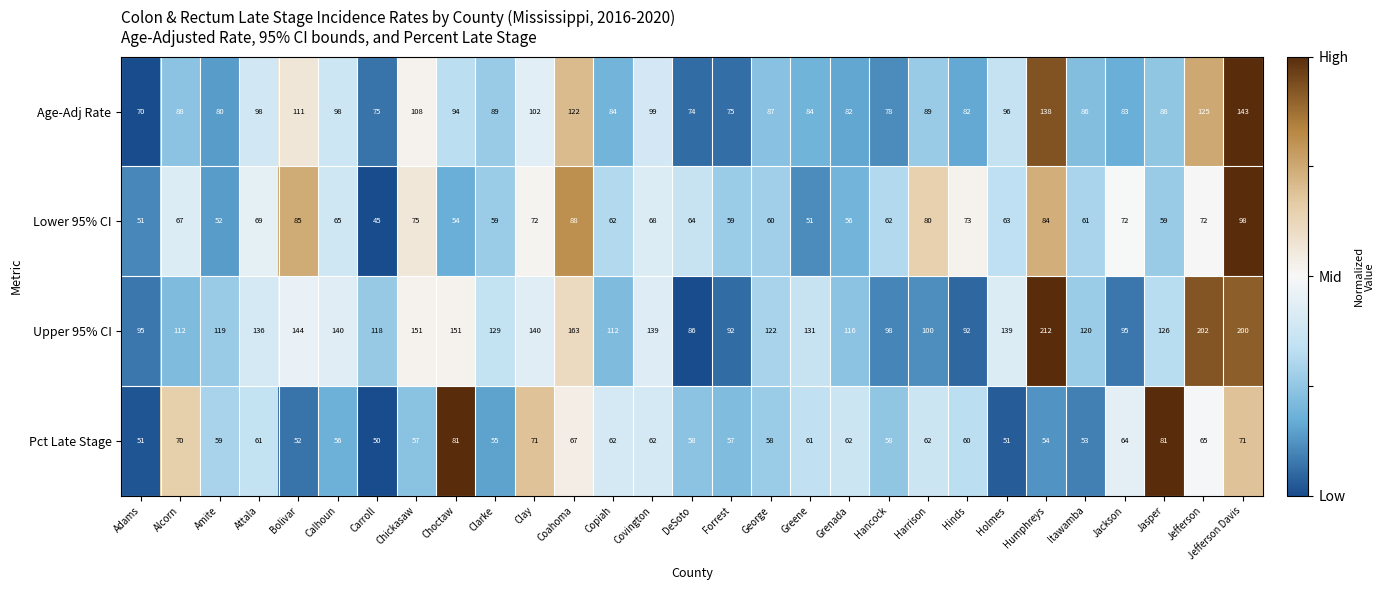

At which category is the sum across all series the highest?

Jefferson Davis